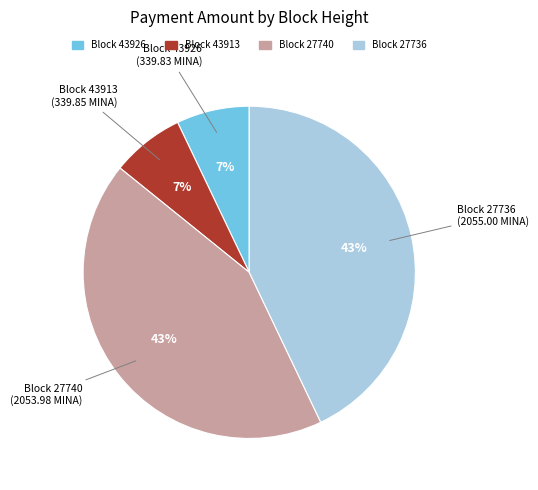

Is there any slice that represents more than half of the pie?

No